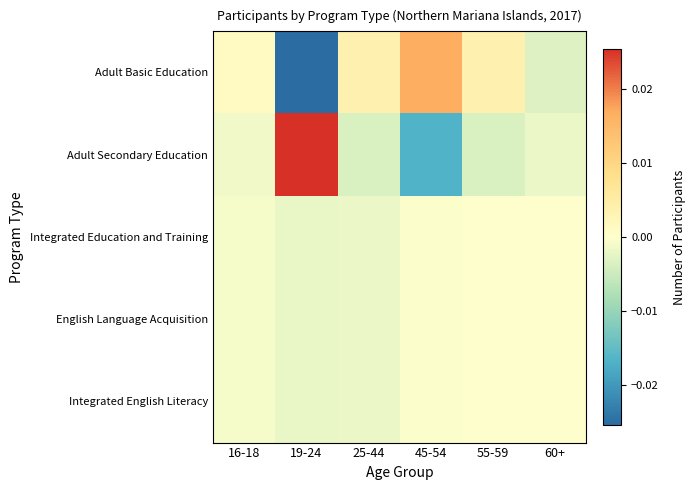

How many categories are shown in the chart?

6